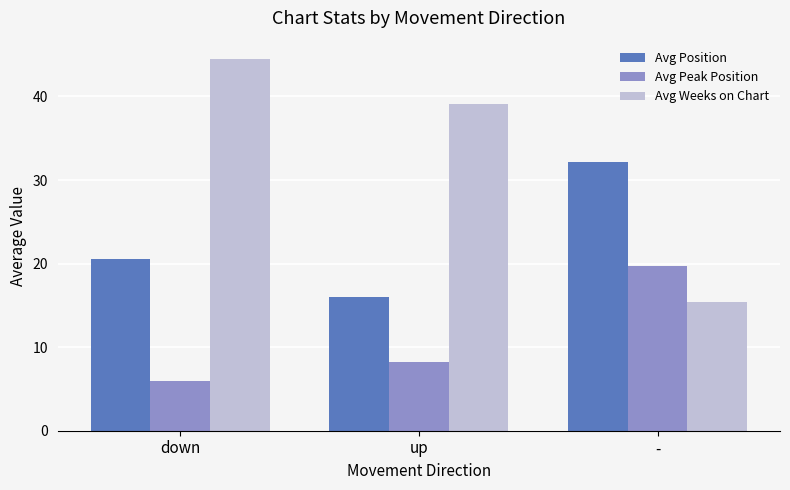

Reading left to right, list all the values displayed in this chart.

Avg Position: 20.5	16.0	32.1
Avg Peak Position: 6.0	8.2	19.7
Avg Weeks on Chart: 44.5	39.0	15.4